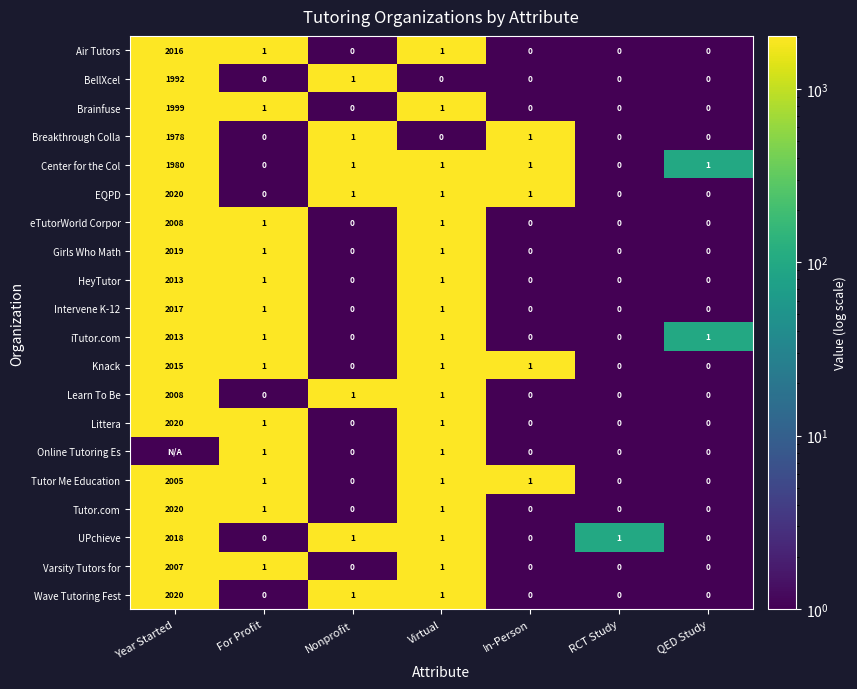

What is the sum of all UPchieve values?

2021